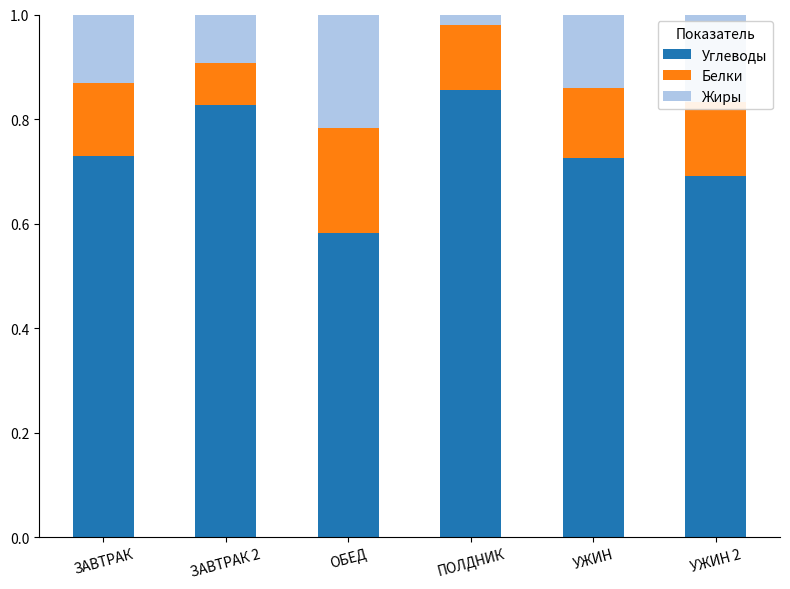

True or false: Углеводы has a value of 0.7 at ЗАВТРАК.

True